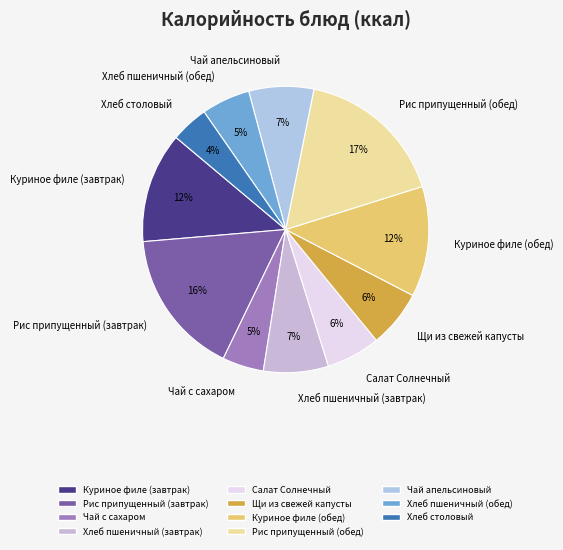

Between Хлеб столовый and Хлеб пшеничный (обед), which is larger?

Хлеб пшеничный (обед)